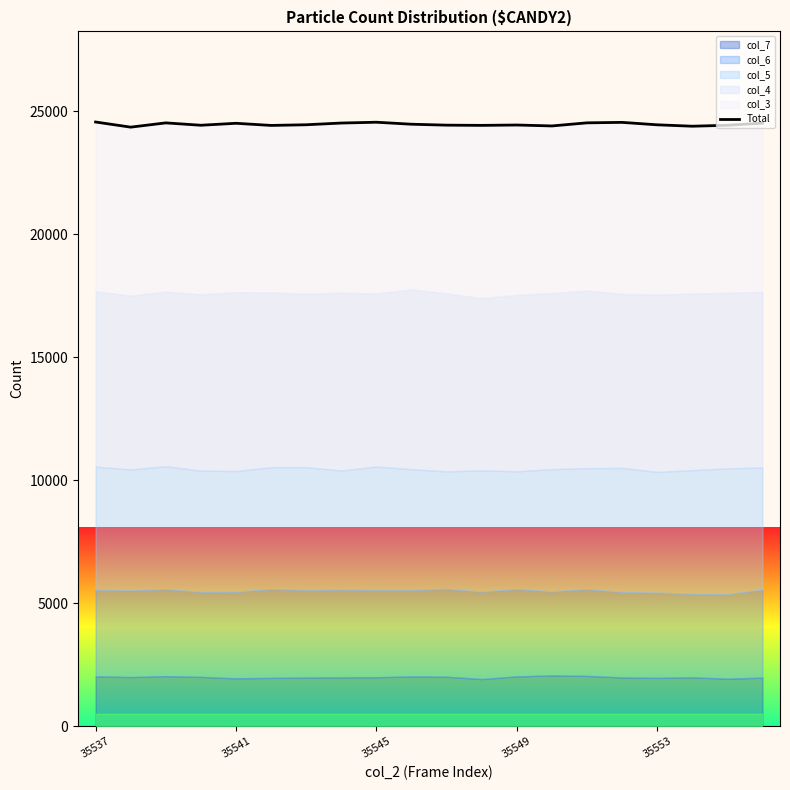

The chart shows a value of 16139 at 13. True or false?

False